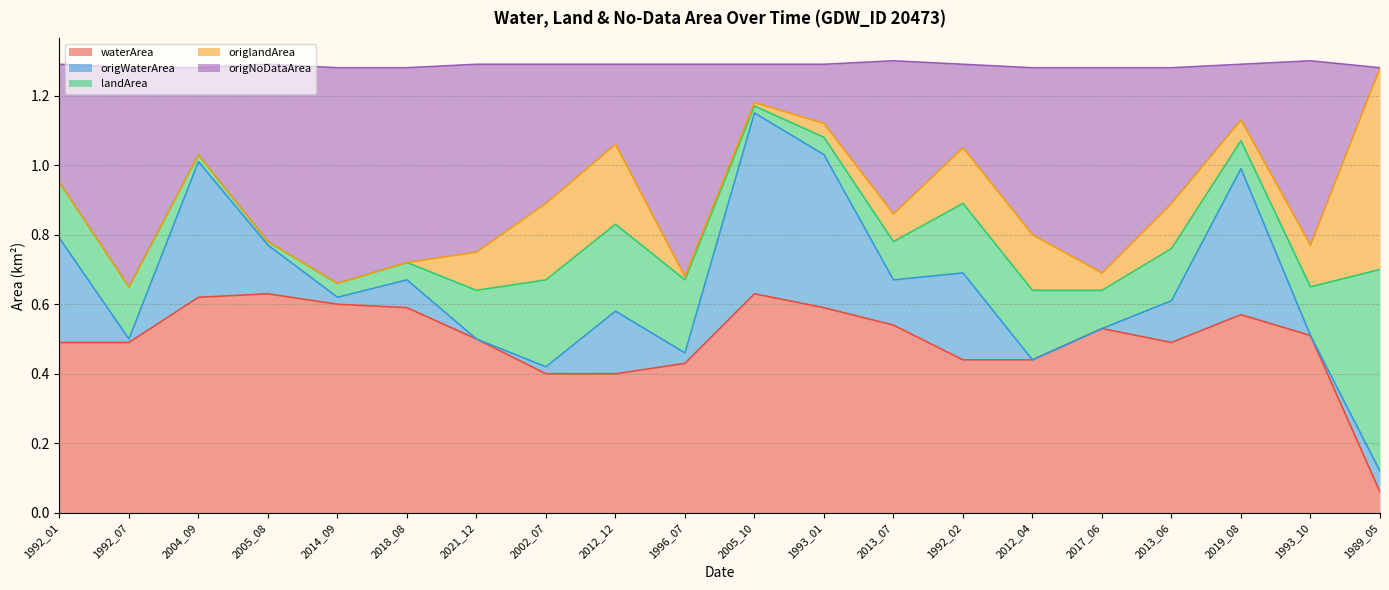

Between 2002_07 and 2004_09, which is larger?

2004_09